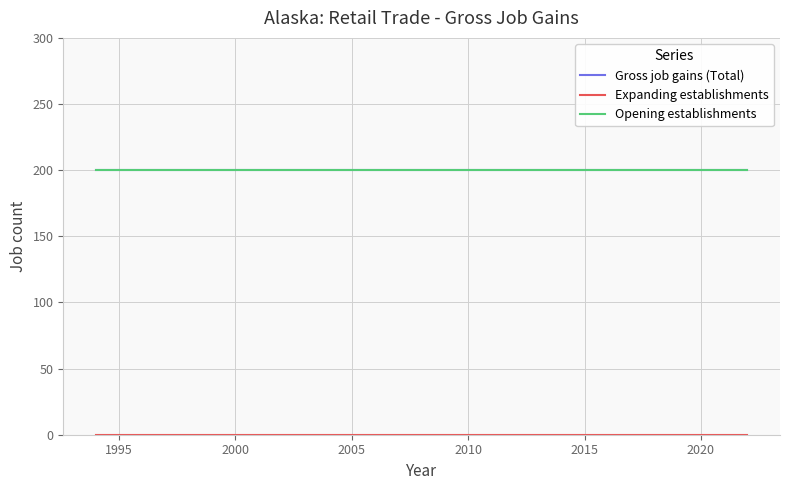

Does the chart display data point markers on the line(s)?

No